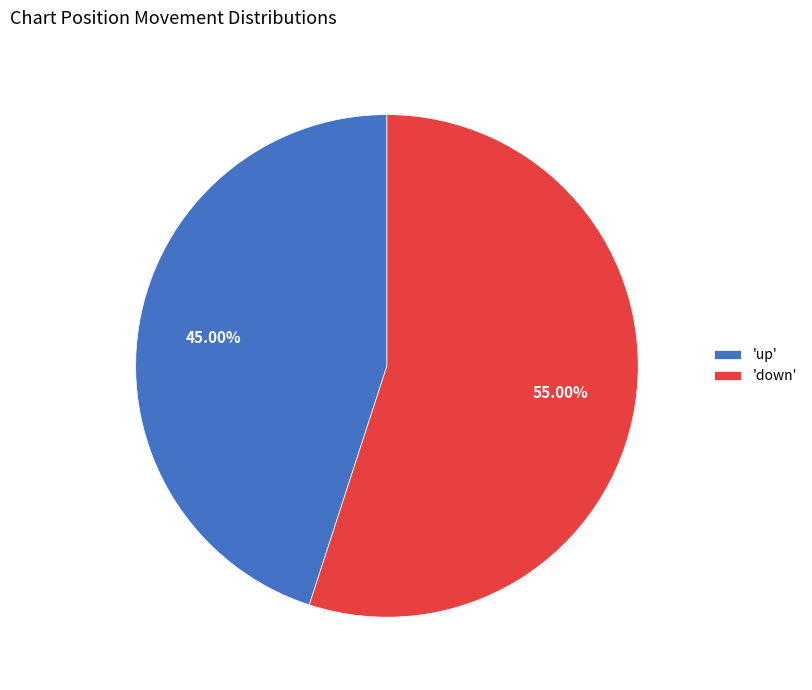

To the nearest percent, what is the average slice percentage?

50%